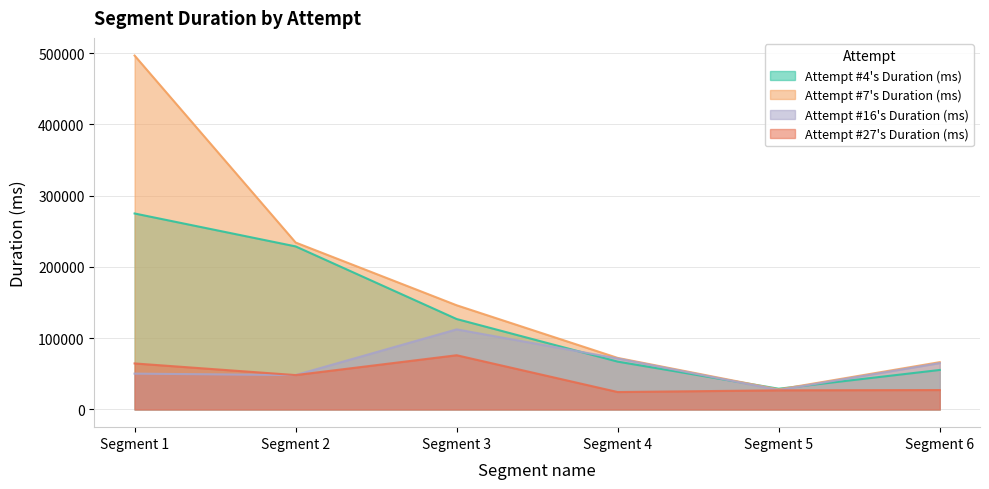

Rank the series by their maximum value, from highest to lowest.

Attempt #7's Duration (ms), Attempt #4's Duration (ms), Attempt #16's Duration (ms), Attempt #27's Duration (ms)